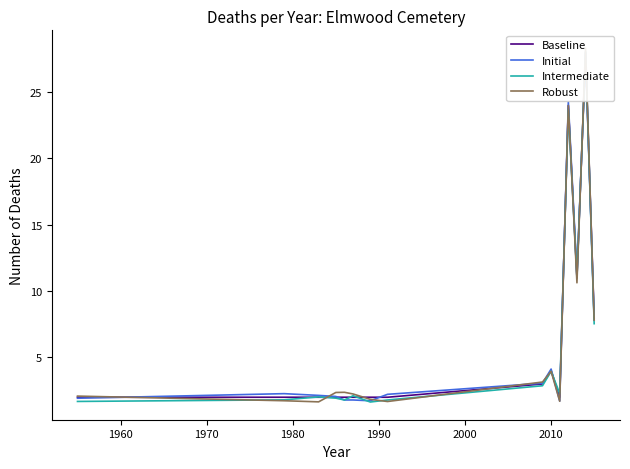

Is it true that Baseline equals 1.2 at 2000?

False